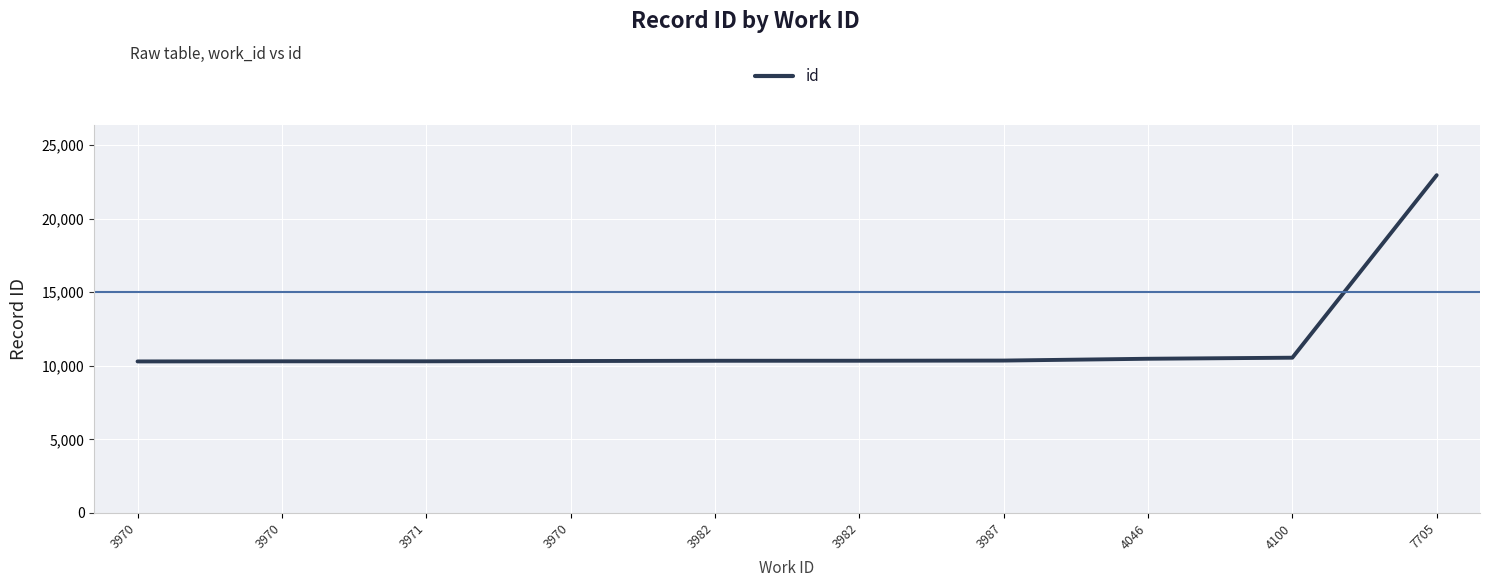

True or false: there are more than 2 points higher than both neighbors.

False